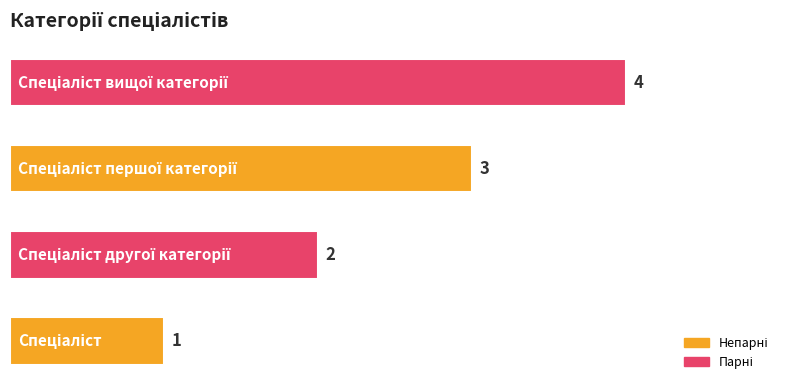

What is the smallest value displayed?

1